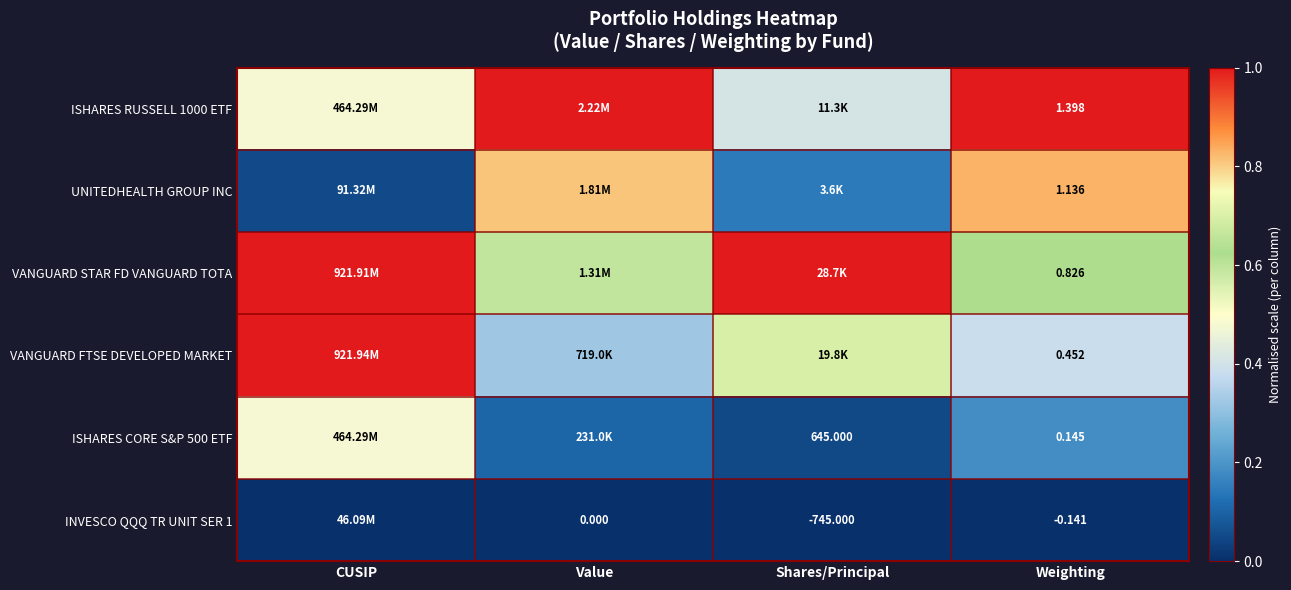

Is the value of INVESCO QQQ TR UNIT SER 1 at Value greater than the value of UNITEDHEALTH GROUP INC at Weighting?

No